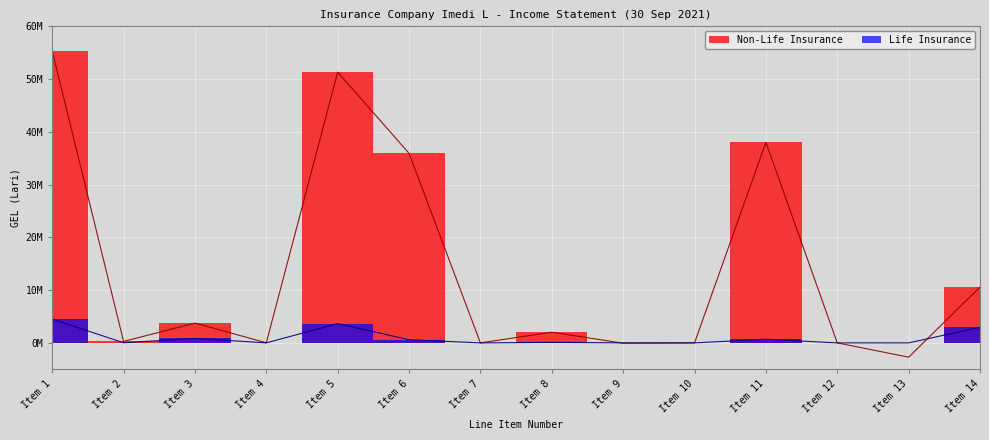

Which series has the largest range (max minus min)?

Non-Life Insurance